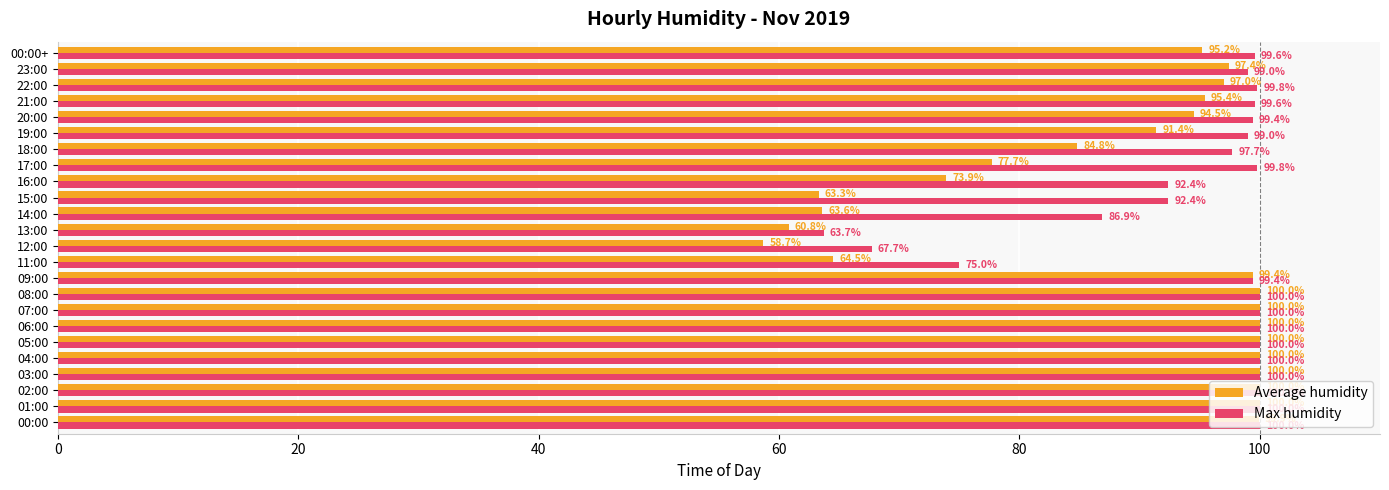

Rank the series by their average value, from lowest to highest.

Average humidity, Max humidity